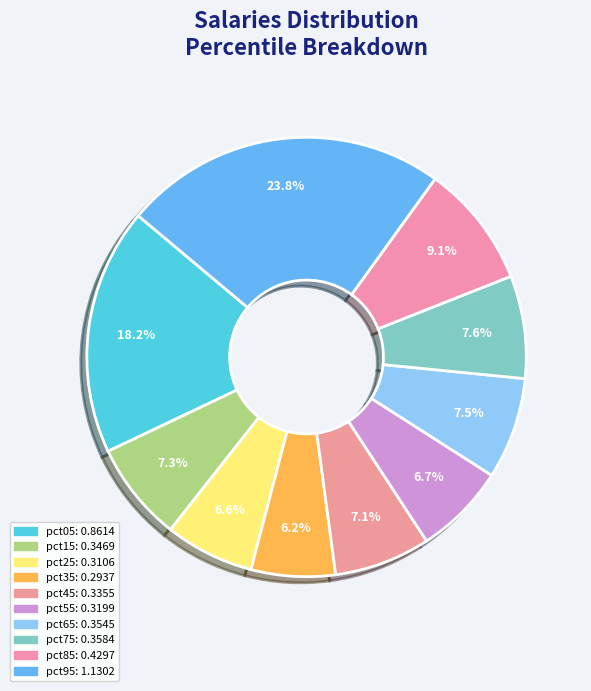

What percentage is NOT represented by pct95?

76.2%